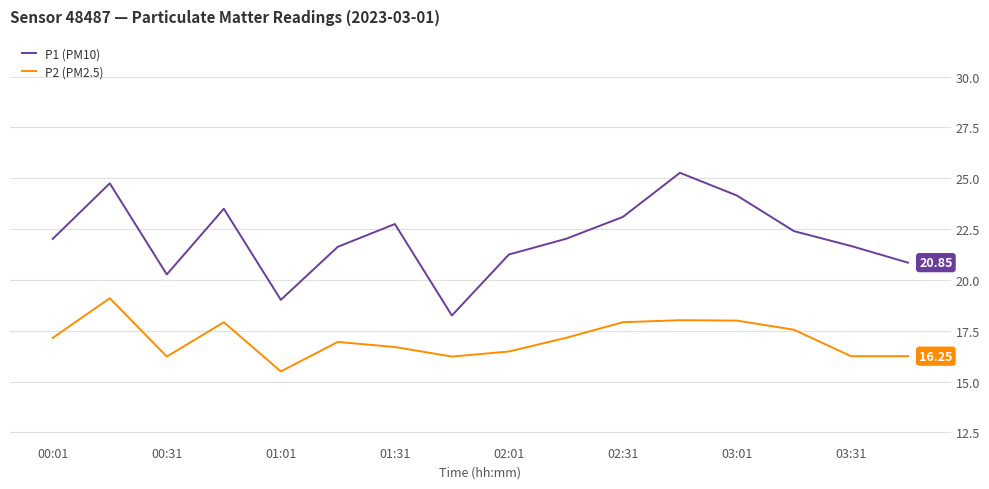

Which series has the largest total across all categories?

P1 (PM10)